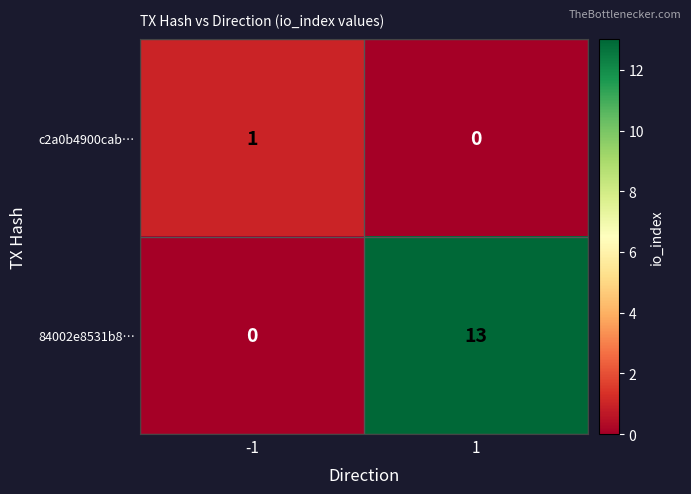

Reading left to right, list all the values displayed in this chart.

c2a0b4900cab…: 1	0
84002e8531b8…: 0	13